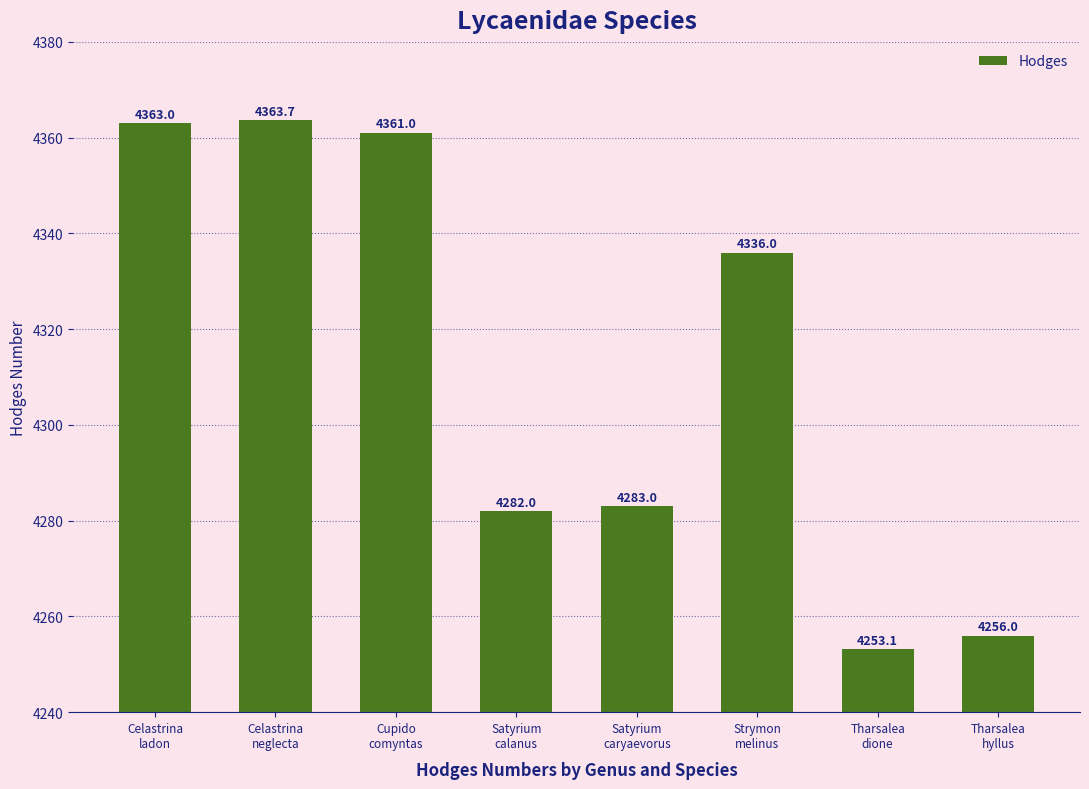

What is the approximate value at Cupido
comyntas?

4361.0